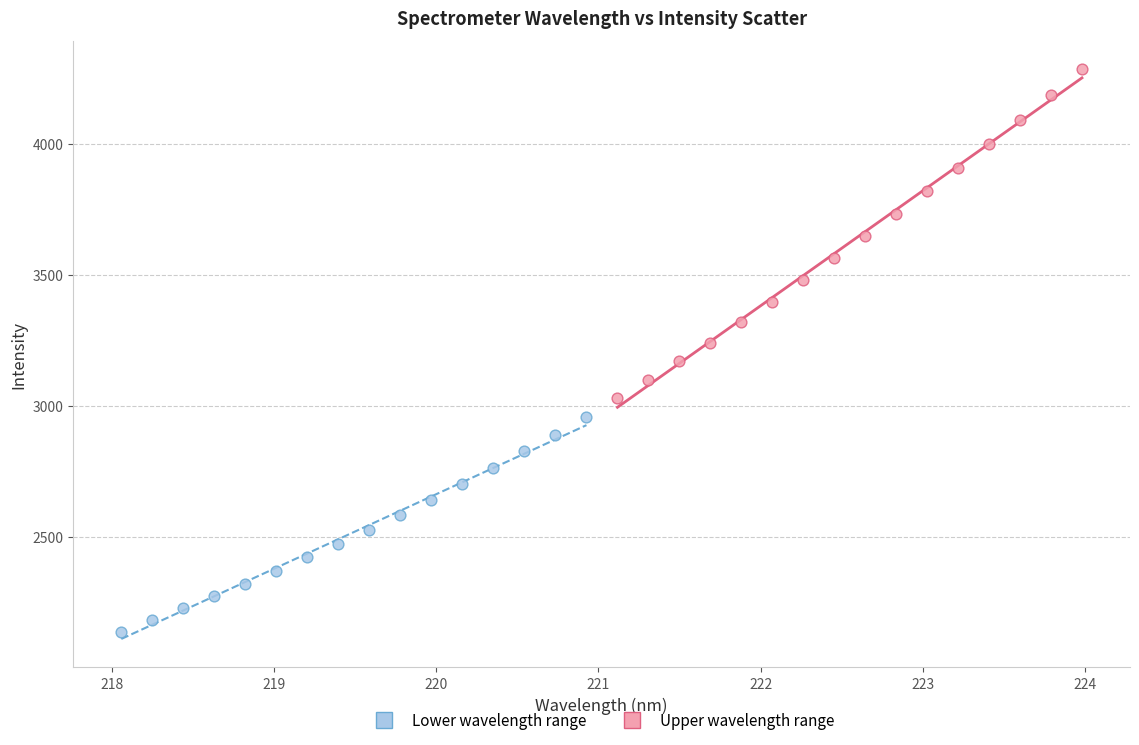

Which series reaches the maximum Y coordinate?

Upper wavelength range